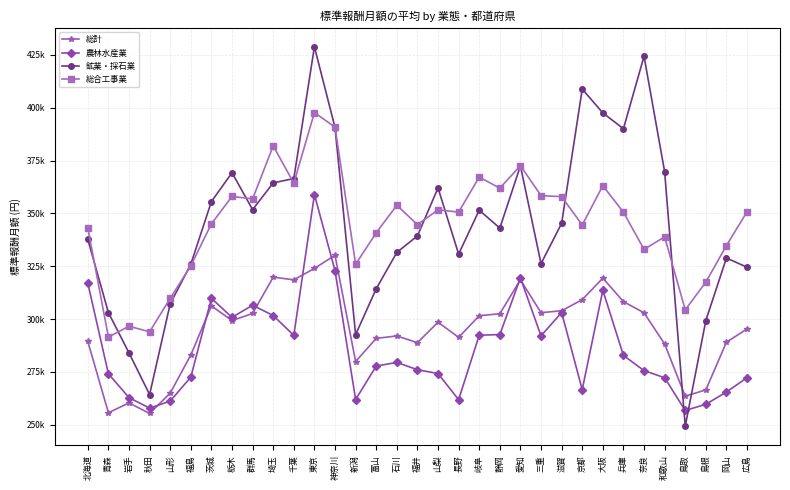

Reading right to left, list all the values displayed in this chart.

総計: 295323.2	289058.3	266481.6	263494.9	288212.7	302964.3	308263.5	319355.8	309173.4	303929.5	303009.2	318588.8	302528.5	301554.5	291339.9	298502.1	288821.3	292005.8	290851.5	279902.5	330180.9	323956.1	318559.2	319816.7	302649.9	299274.4	306217.3	282996.9	264959.5	255331.6	260310.9	255675.4	289410.8
農林水産業: 272252.5	265479.0	259661.7	256729.1	272221.1	275599.3	282801.6	313632.8	266596.8	303075.9	292055.8	319459.8	292657.3	292345.6	261841.1	274213.8	276027.7	279476.7	277764.3	261921.2	322933.3	358888.7	292262.6	301669.4	306534.0	300800.1	309820.6	272520.5	261178.9	257825.6	262829.5	274097.5	317000.4
鉱業・採石業: 324511.7	328885.4	299282.4	249303.0	369730.5	424333.3	390064.3	397540.2	408828.3	345298.5	326224.8	372491.2	343033.4	351515.0	330745.8	362030.8	339330.9	331509.8	314330.8	292646.2	390615.9	428824.0	366490.0	364423.8	351763.3	369231.8	355596.7	325910.1	307207.7	264279.3	283966.3	303050.8	337744.7
総合工事業: 350767.2	334773.2	317481.7	304338.5	338882.1	332982.9	350550.9	363127.1	344529.8	357910.2	358410.9	372571.5	361945.8	367160.9	350601.6	351686.5	344688.4	353839.3	340811.1	325931.7	390801.5	397722.2	364287.1	381943.2	356854.3	358023.0	345063.6	325169.9	309811.6	293955.2	296607.5	291478.3	343124.0